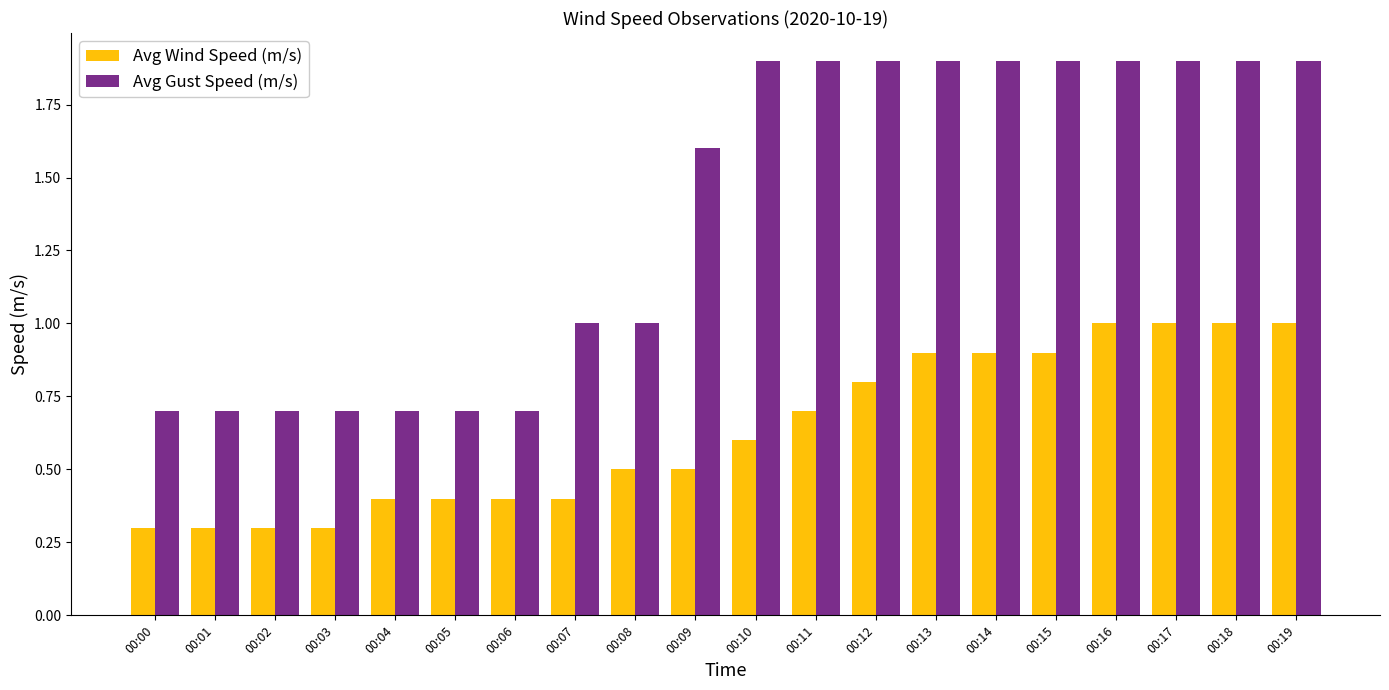

Which series has the largest range (max minus min)?

Avg Gust Speed (m/s)